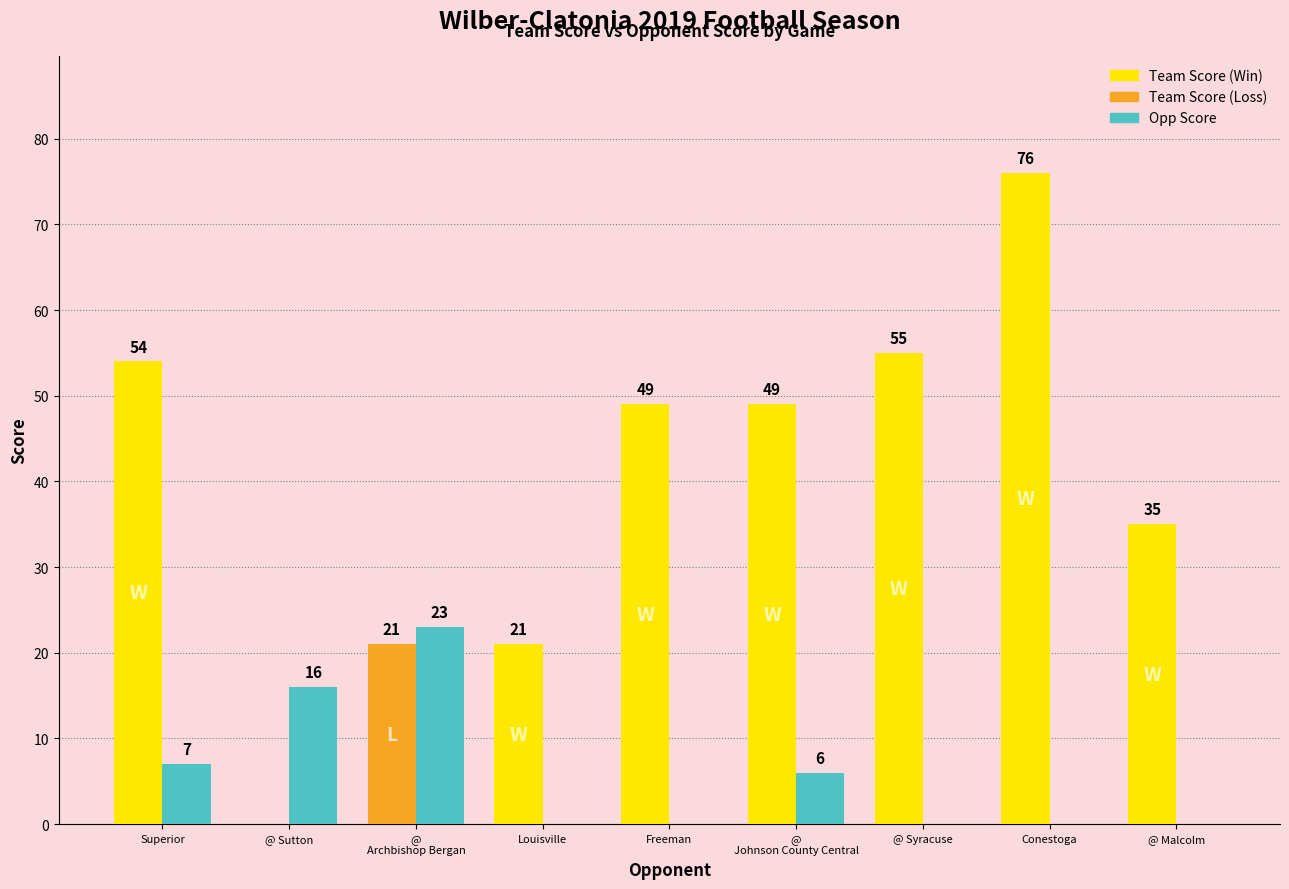

At which category is the sum across all series the highest?

Conestoga